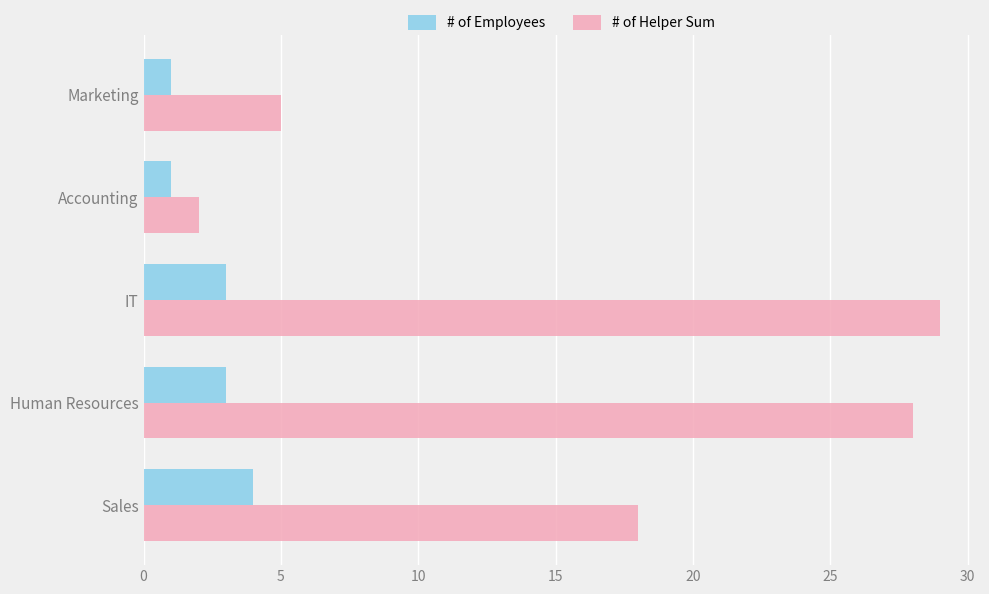

What is the average value of the # of Employees series?

2